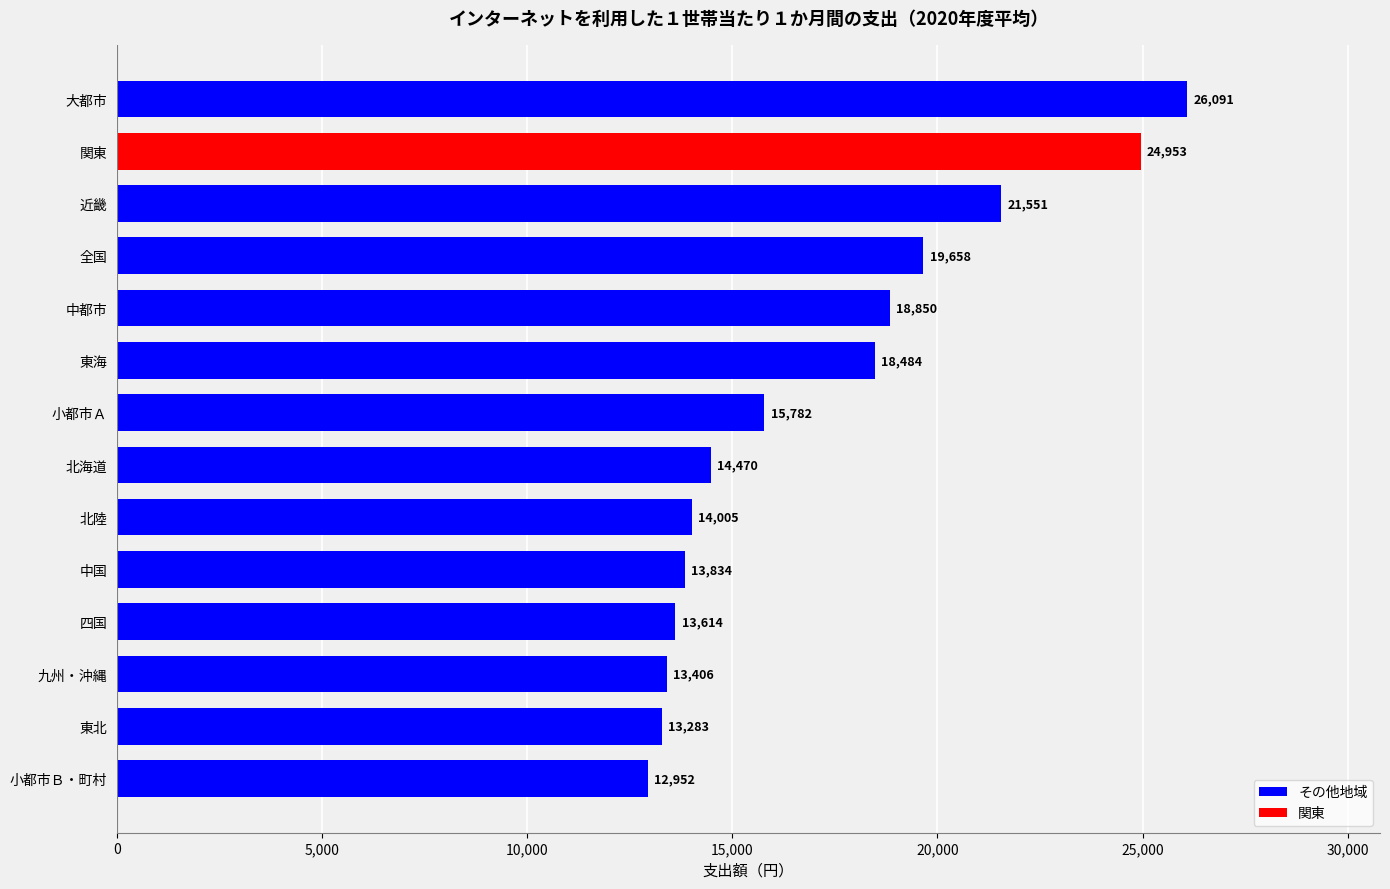

Is it true that the value at 全国 is 19658?

True